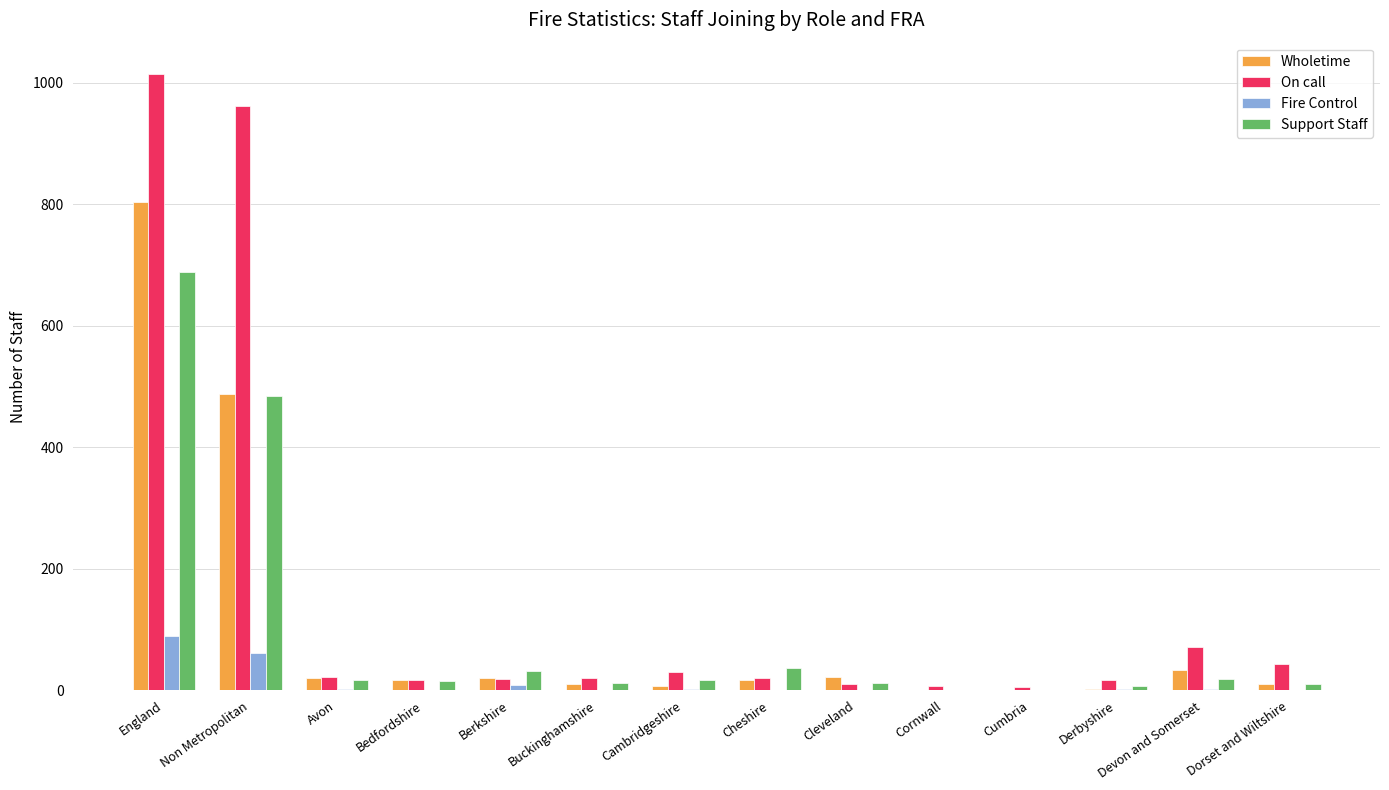

The value of Wholetime at Non Metropolitan is 487. True or false?

True